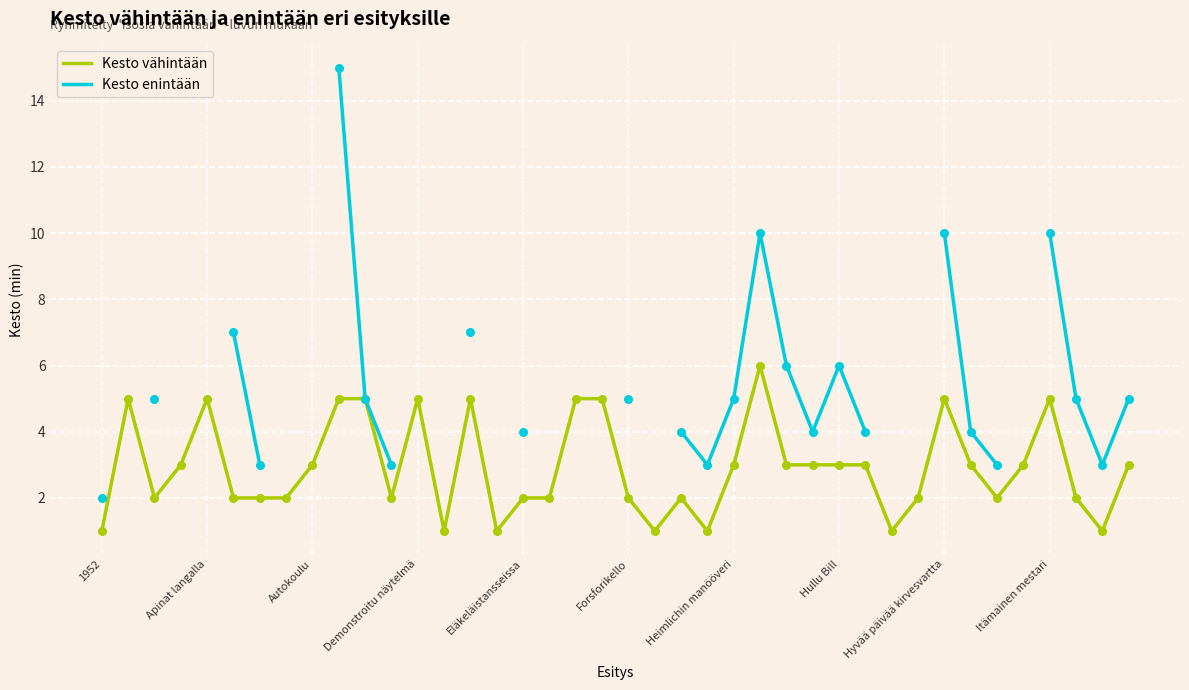

Is it true that Kesto vähintään equals 3 at Autokoulu?

True